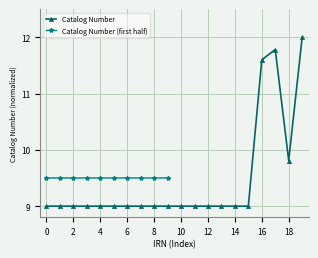

The value of Catalog Number at 2 is 9.0. True or false?

True